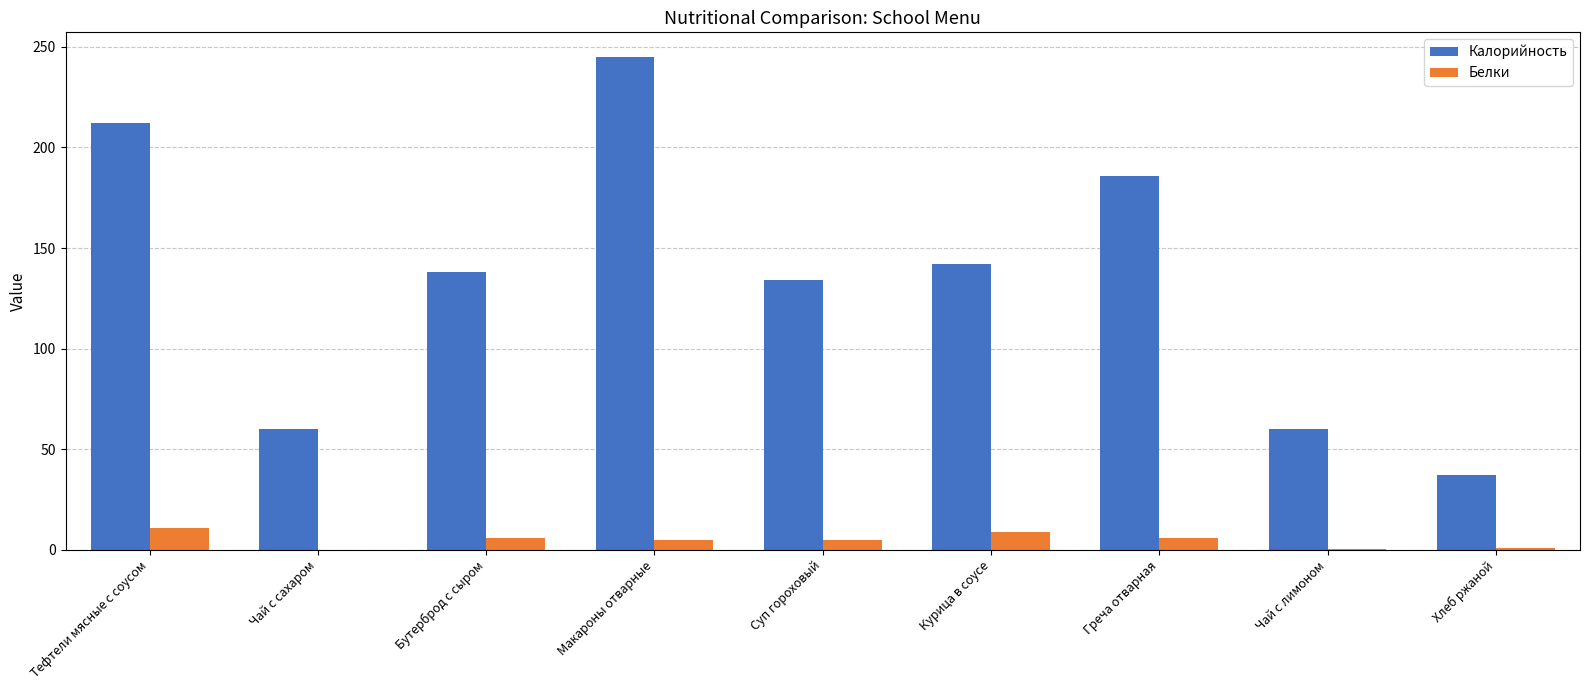

How many series are shown in this chart?

2